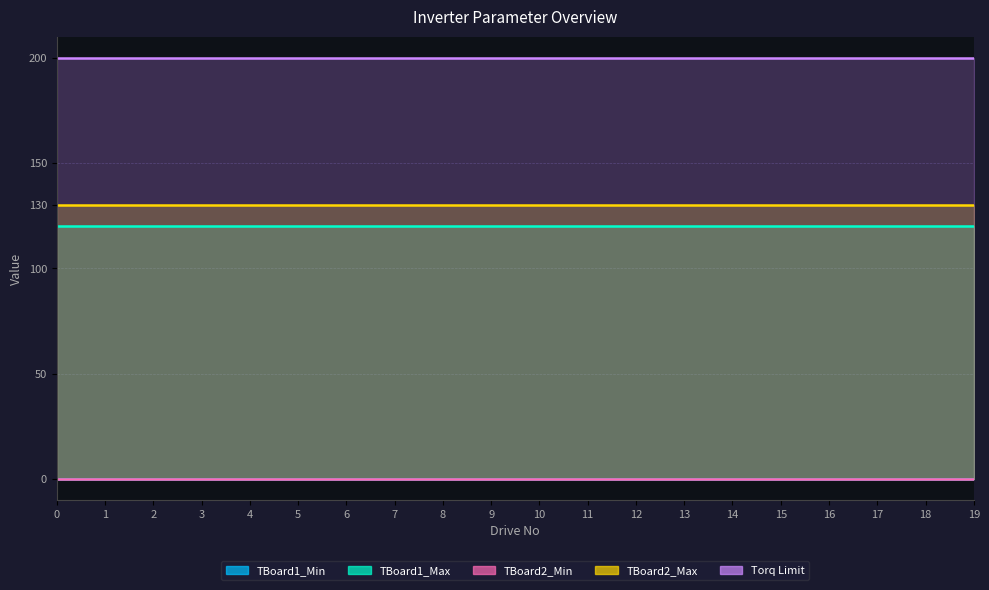

Which series has the widest spread of values?

TBoard1_Min